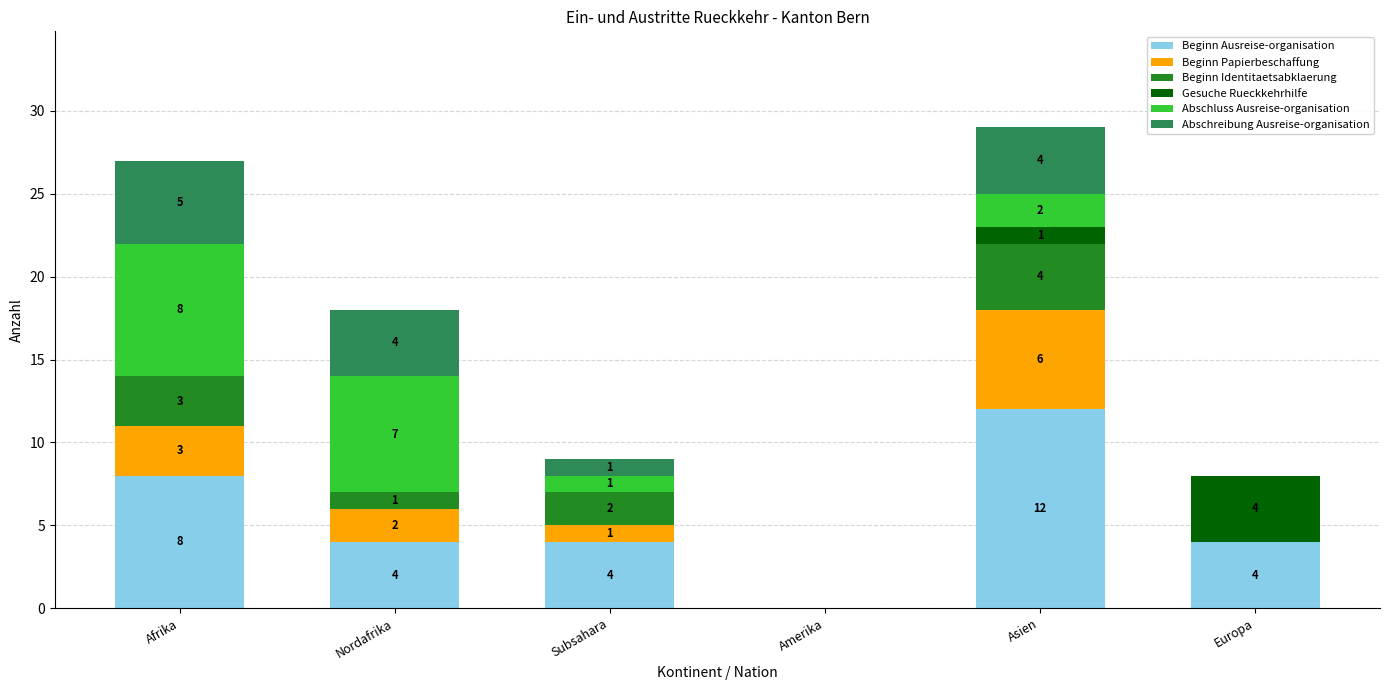

At which label does Beginn Ausreise-organisation reach its peak?

Asien